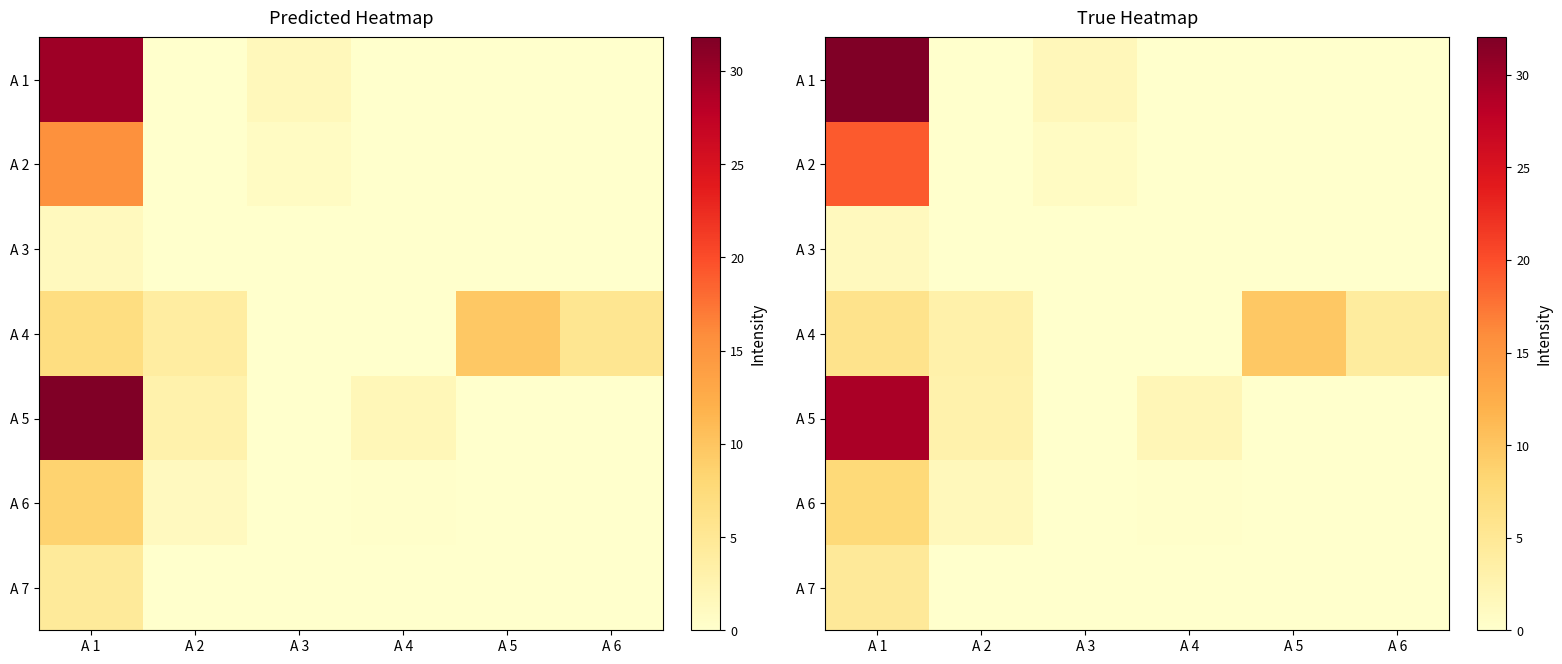

Rank the series by their maximum value, from highest to lowest.

A 1, A 5, A 2, A 4, A 6, A 7, A 3